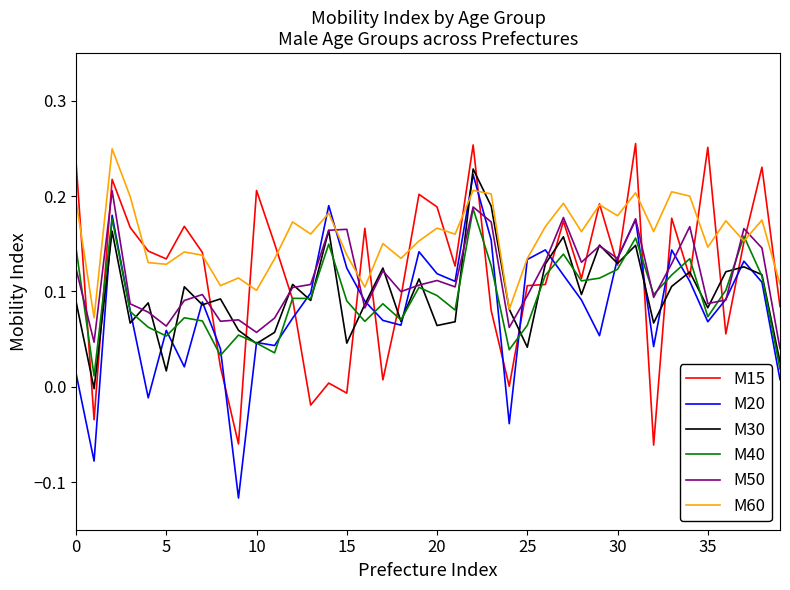

How many times do M50 and M60 cross each other?

4